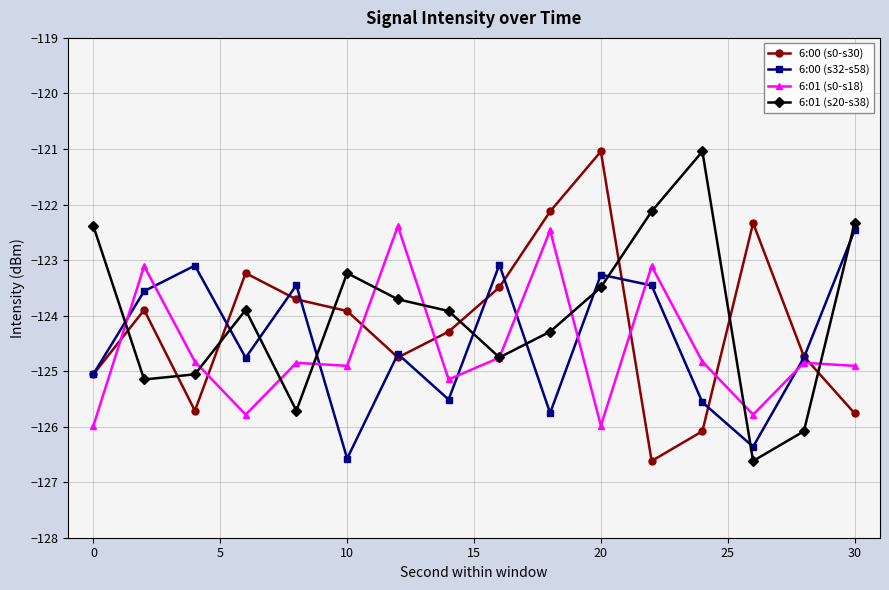

What is the maximum value for 6:01 (s0-s18)?

-122.4